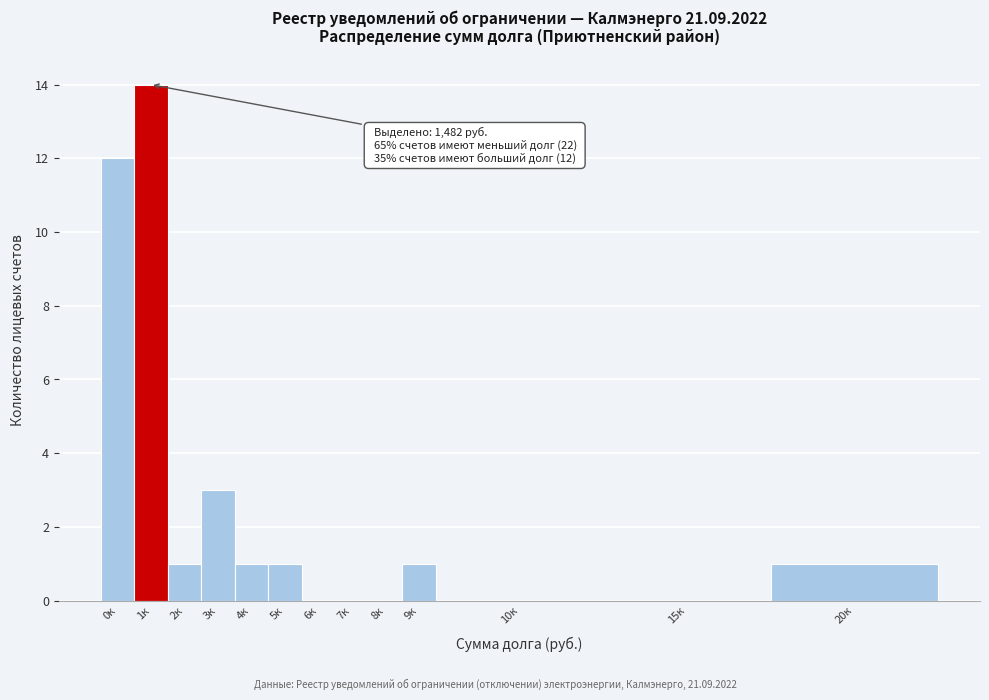

Reading left to right, transcribe all the data shown in this chart.

0к=12	1к=14	2к=1	3к=3	4к=1	5к=1	6к=0	7к=0	8к=0	9к=1	10к=0	15к=0	20к=1